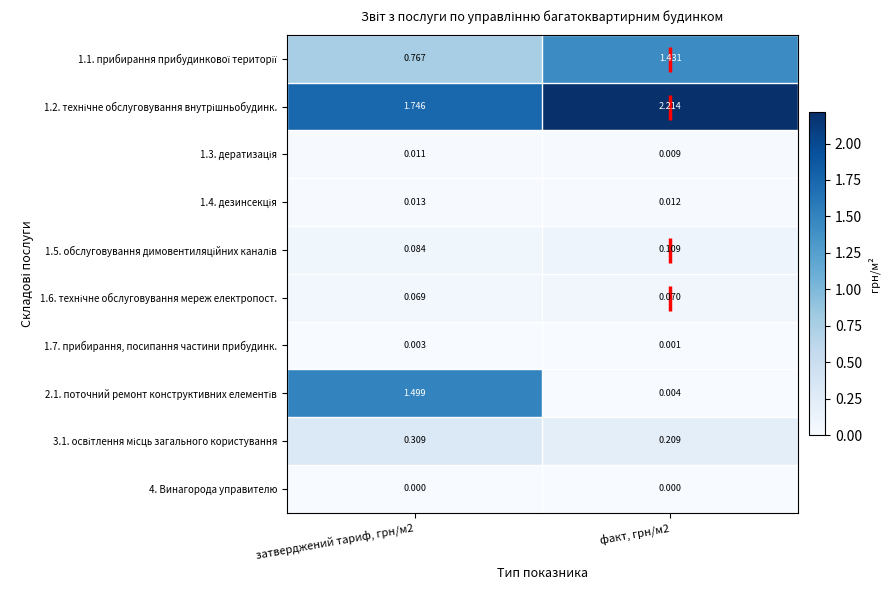

What is the difference between the highest and lowest values at факт, грн/м2?

2.2